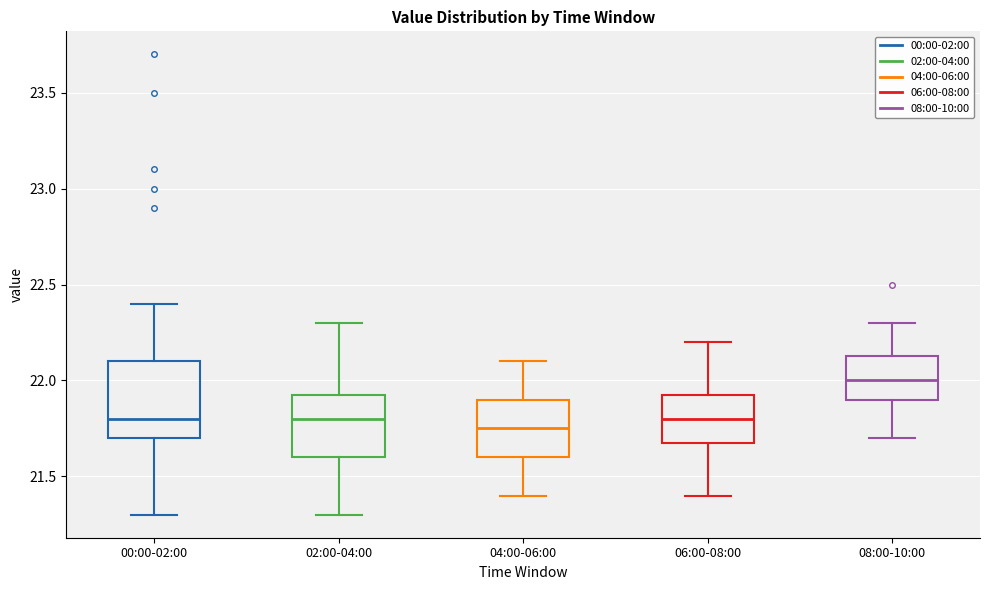

Reading left to right, transcribe this box plot: for each box, give where its median line is, the range the box spans, and where its two whiskers end, as read against the y-axis. The values are not printed on the chart, so give them approximately, as read against the axis.

00:00-02:00: median 21.80, box 21.70 to 22.10, whiskers 21.30 to 22.40
02:00-04:00: median 21.80, box 21.60 to 21.95, whiskers 21.30 to 22.30
04:00-06:00: median 21.75, box 21.60 to 21.90, whiskers 21.40 to 22.10
06:00-08:00: median 21.80, box 21.70 to 21.95, whiskers 21.40 to 22.20
08:00-10:00: median 22.00, box 21.90 to 22.15, whiskers 21.70 to 22.30